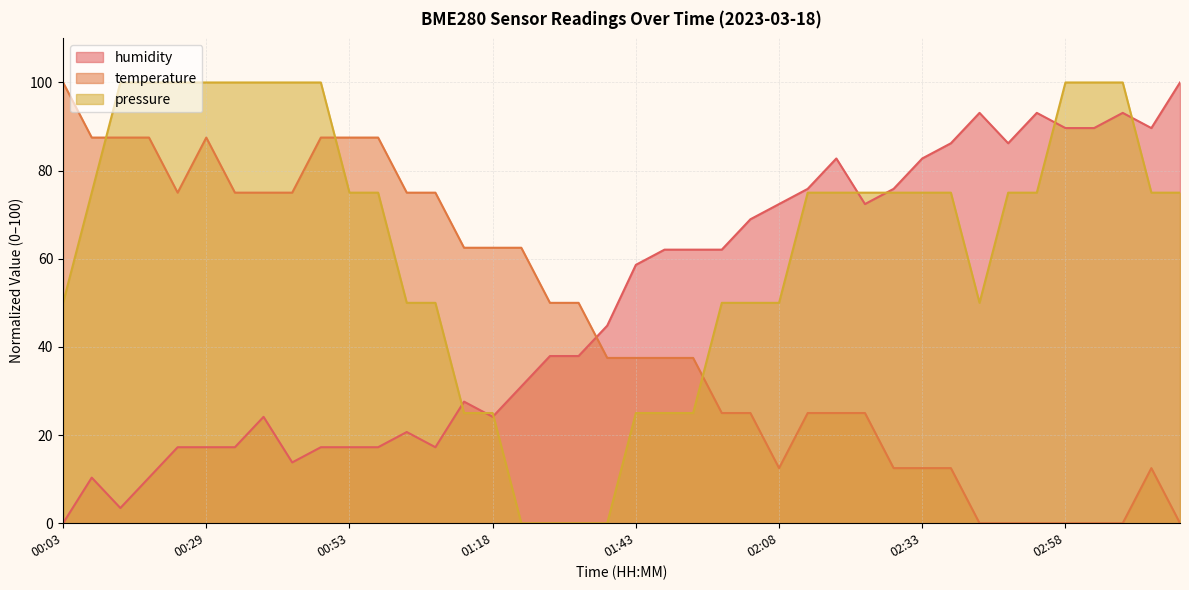

Between 02:03 and 02:39, which series saw the biggest shift?

pressure